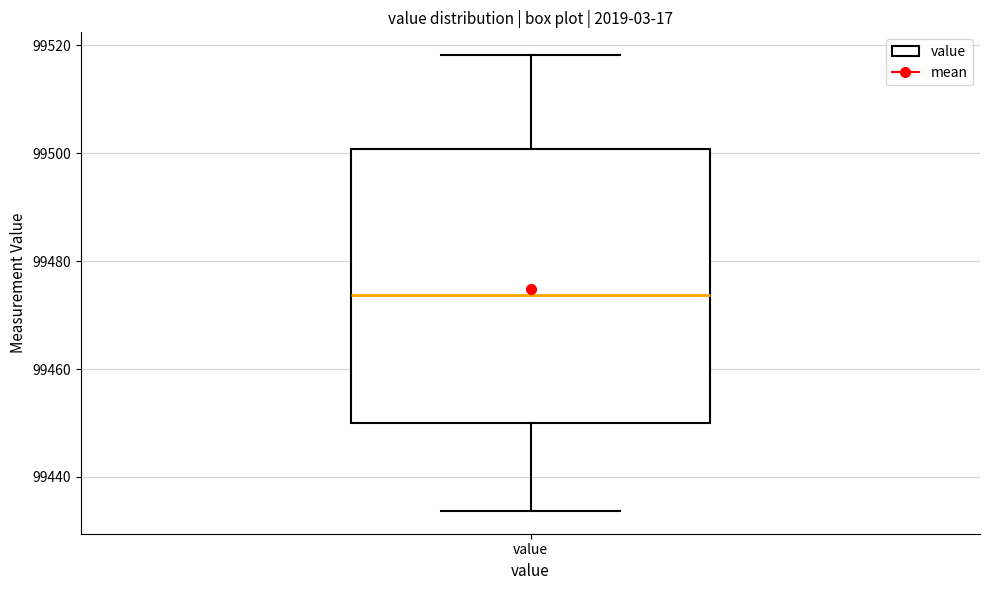

Read this box plot against the y-axis: the position of the median line, the range covered by the box, and the ends of both whiskers. The values are not printed on the chart, so give them approximately, as read against the axis.

median 99474, box 99450 to 99500, whiskers 99434 to 99518